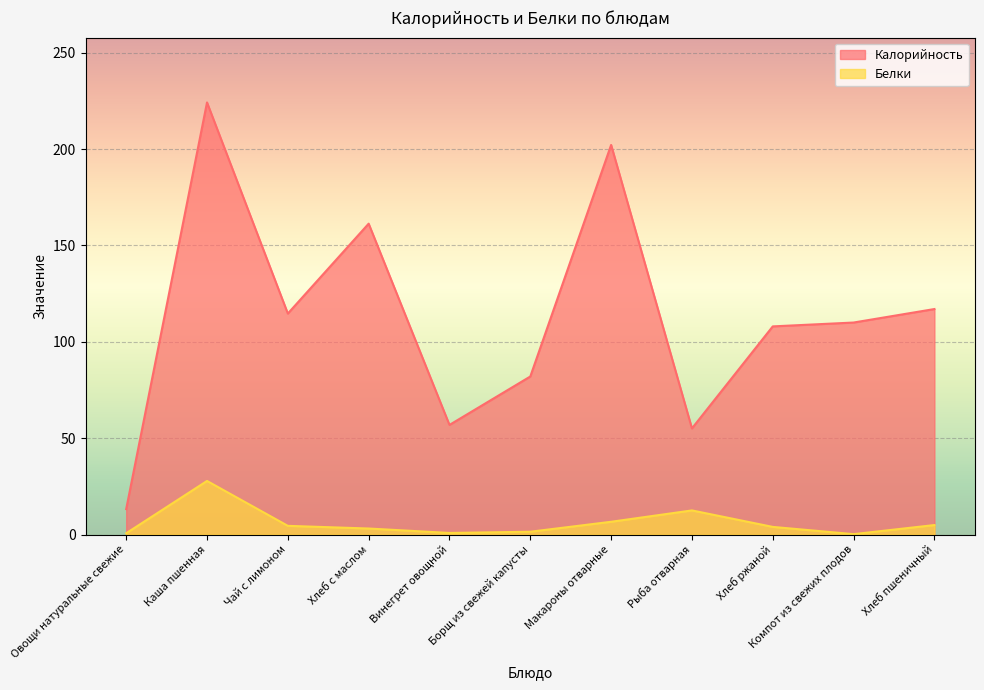

Does the chart display data point markers on the line(s)?

No